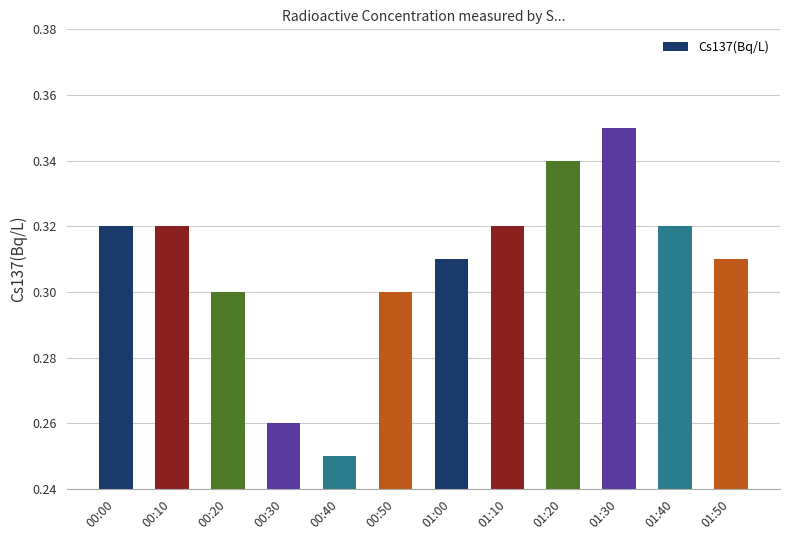

The chart shows a value of 0.3 at 00:20. True or false?

True